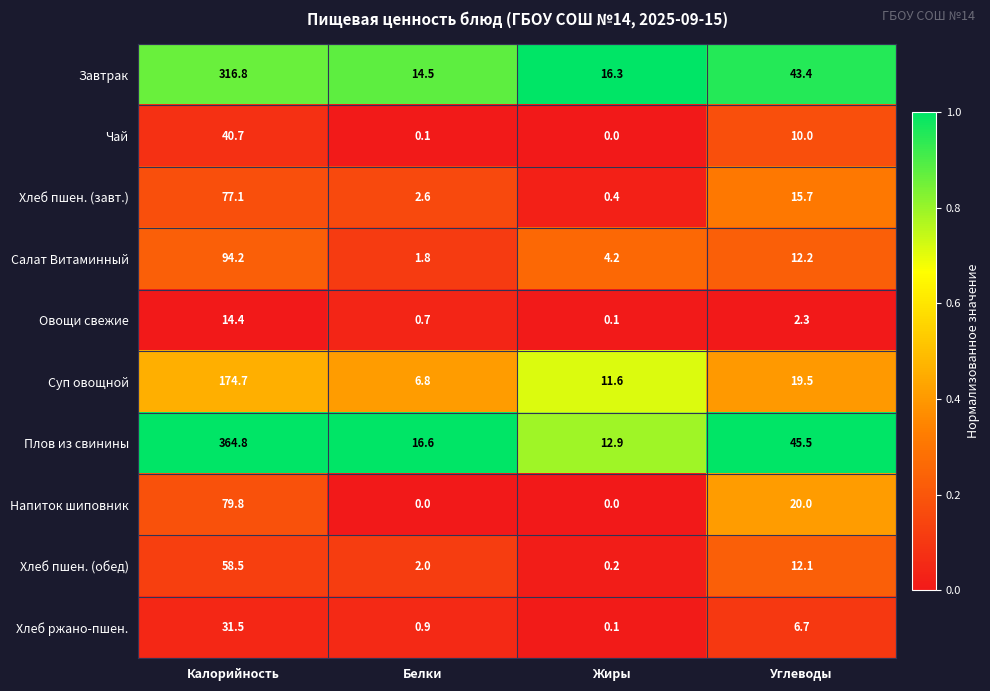

How many data points does each series have?

4